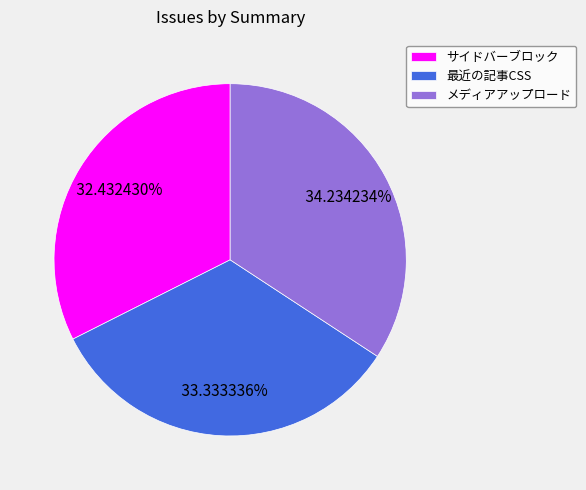

Count the number of slices in the pie.

3